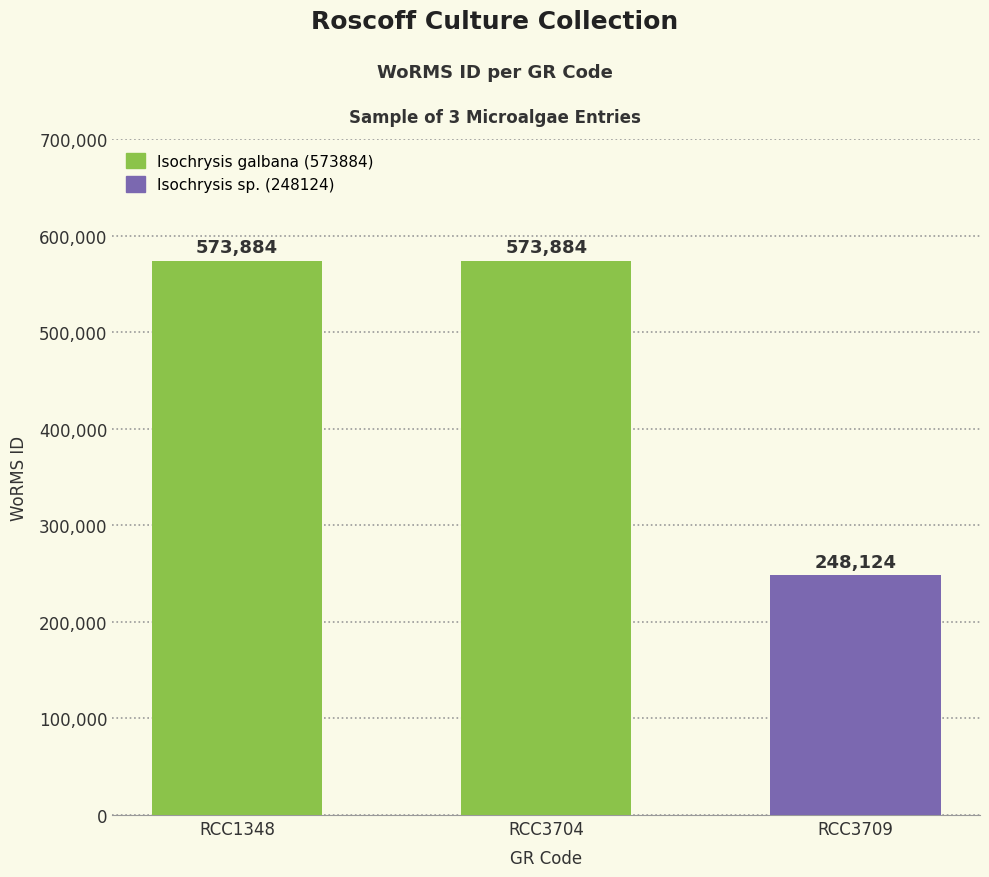

What is the value of the 3rd bar from the left?

248124